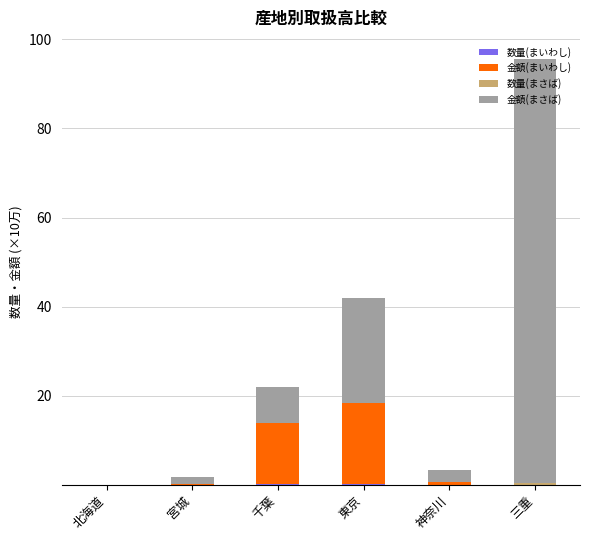

At which category is the sum across all series the highest?

三重